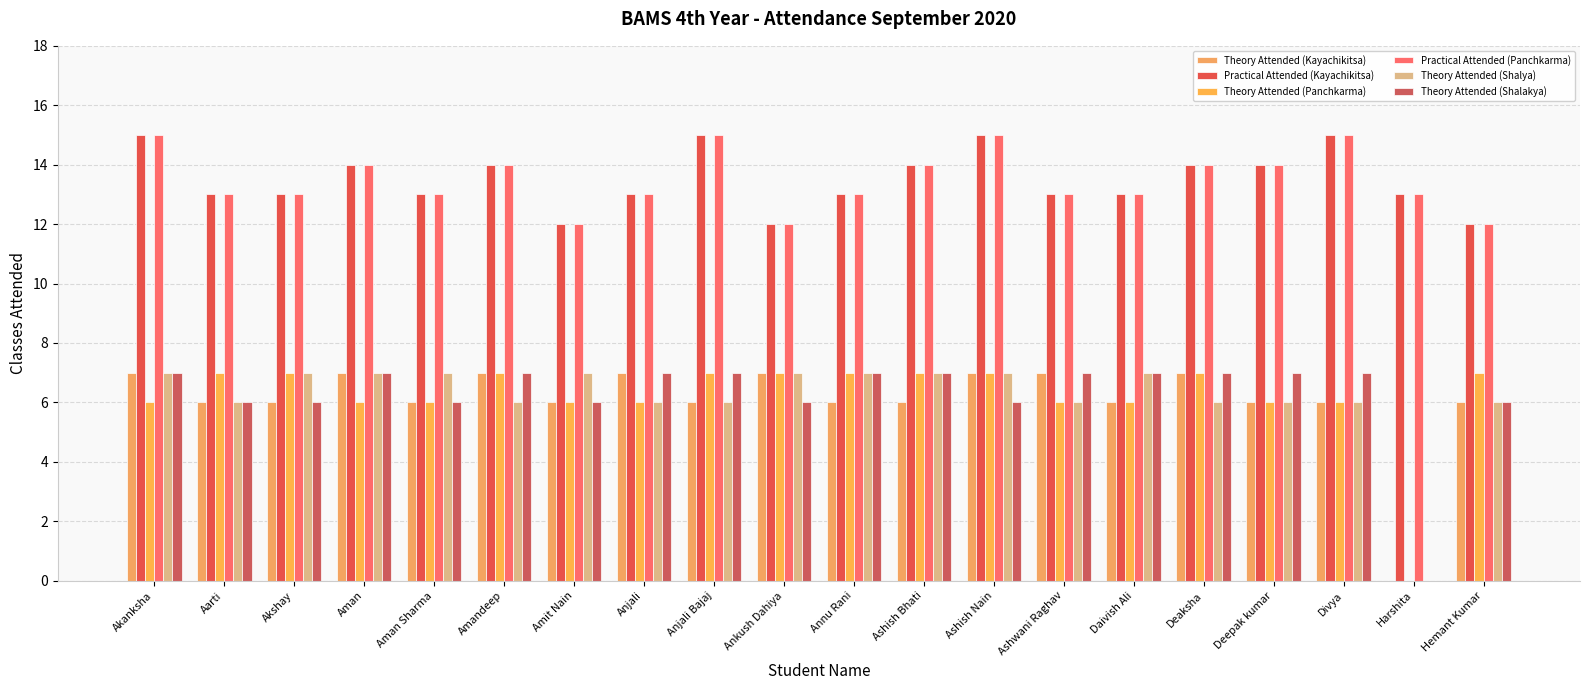

True or false: Practical Attended (Kayachikitsa) has a value of 12 at Hemant Kumar.

True